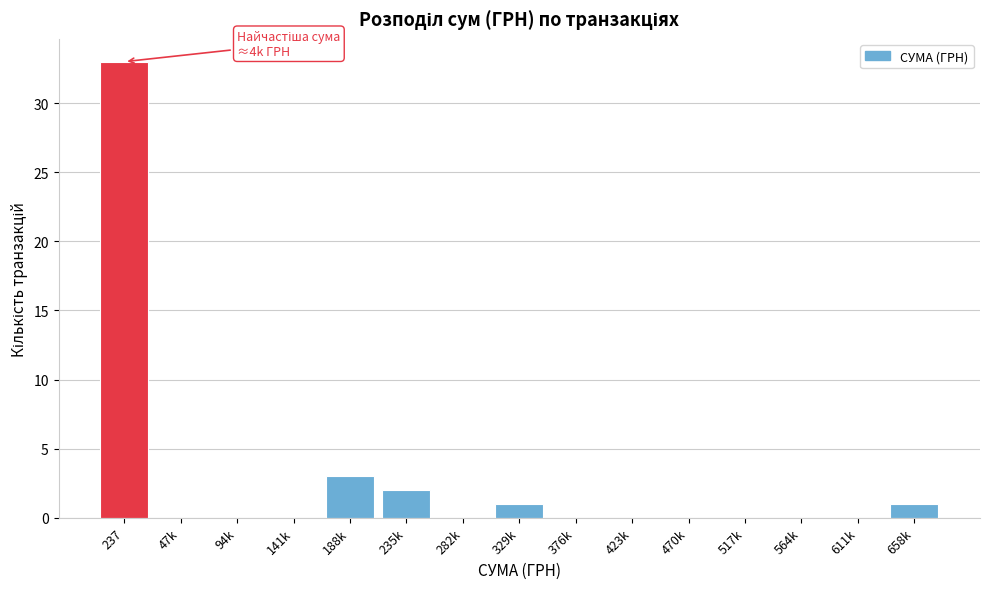

Reading left to right, what are all the values shown in this chart?

237=33	47k=0	94k=0	141k=0	188k=3	235k=2	282k=0	329k=1	376k=0	423k=0	470k=0	517k=0	564k=0	611k=0	658k=1